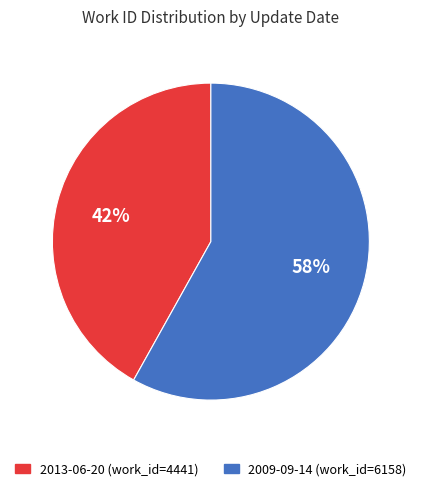

The 2009-09-14 slice represents 58% of the pie. True or false?

True